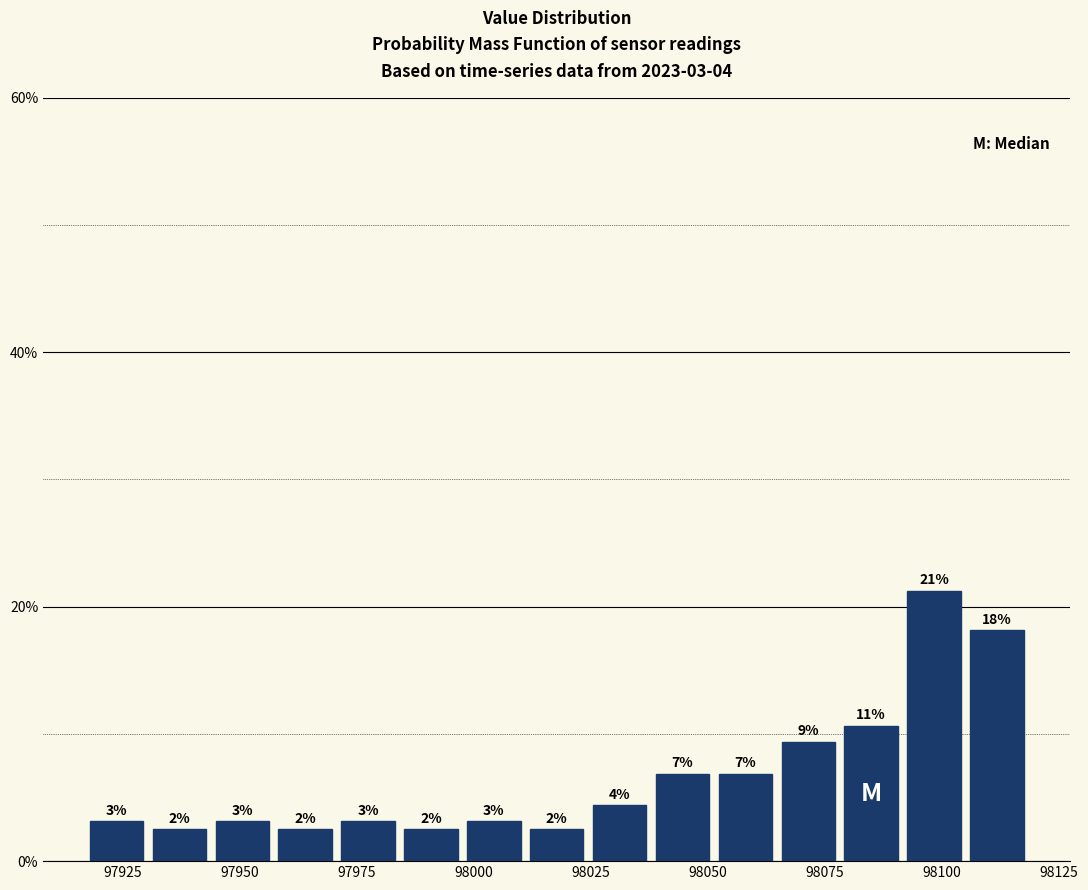

Around what value on the x-axis is the tallest bar? Give the approximate position of its centre, as read against the axis.

98100